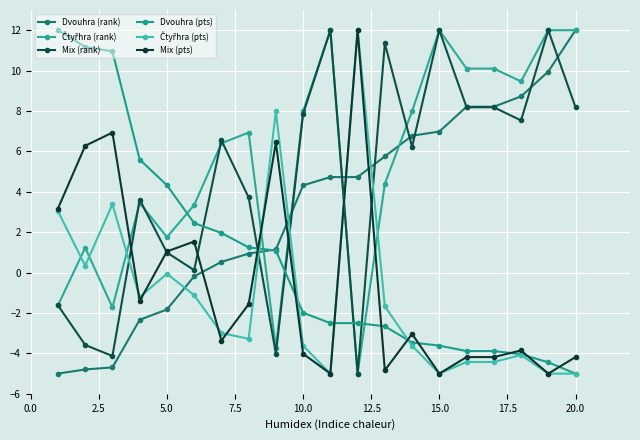

Which series ends up on top after the final intersection of Dvouhra (pts) and Mix (rank)?

Mix (rank)